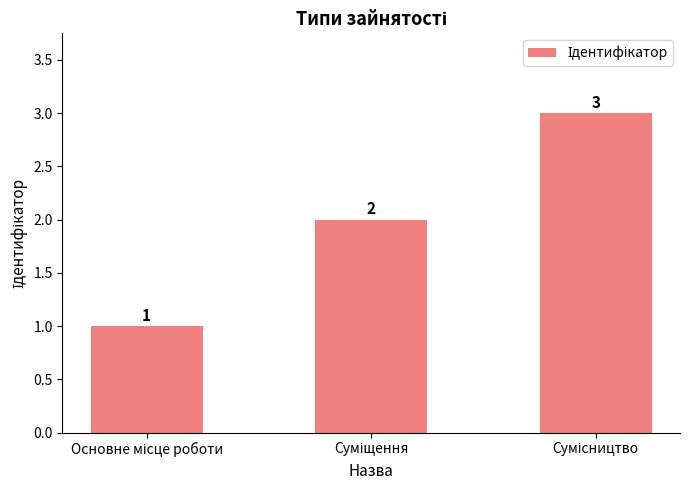

What is the value of the 3rd bar from the left?

3